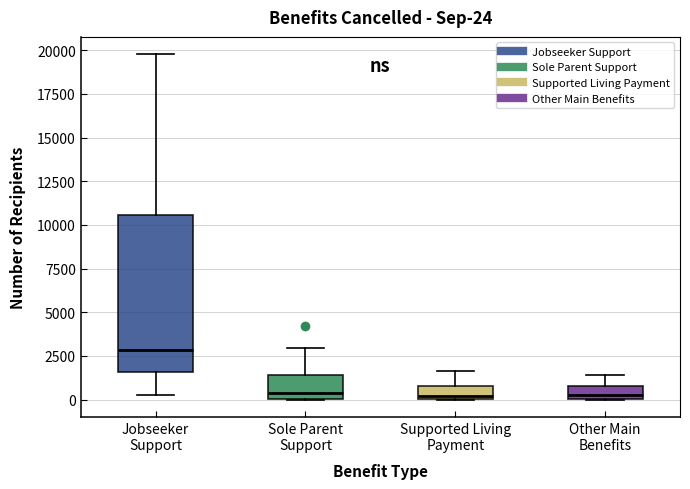

Comparing the boxes themselves (not the whiskers), which one is the tallest?

Jobseeker Support